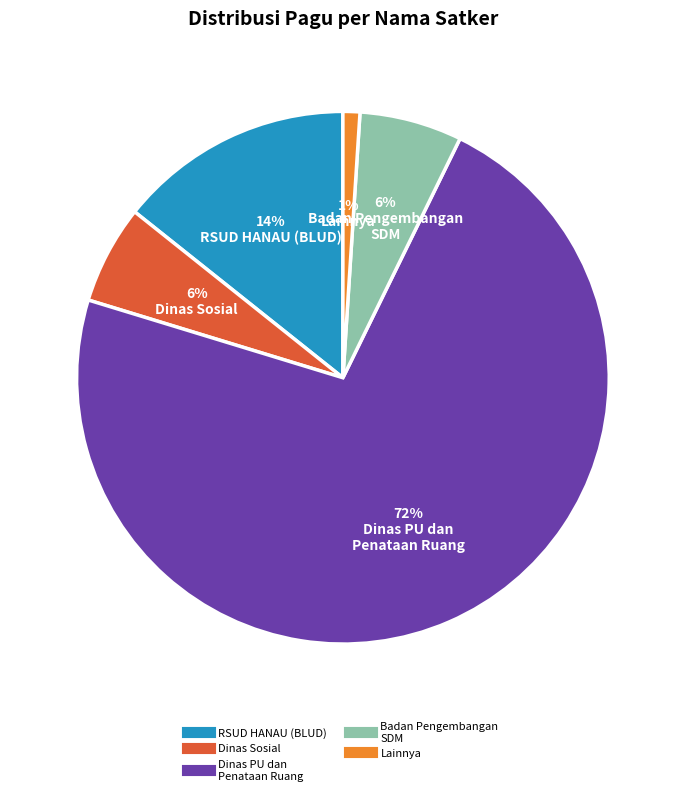

Is there any slice that represents more than half of the pie?

Yes